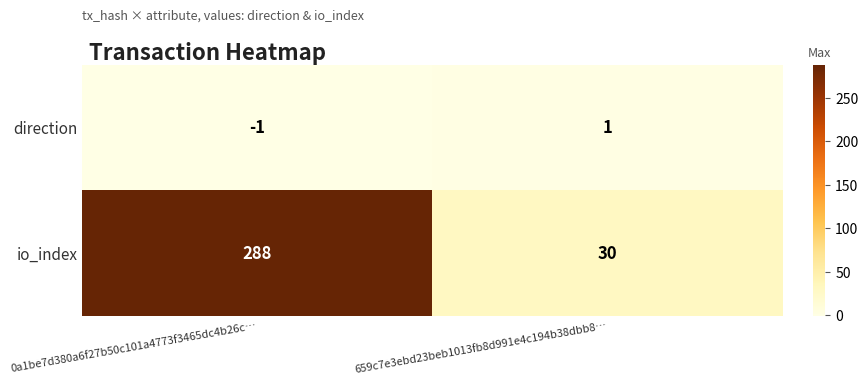

What is the sum of the io_index values at 0a1be7d380a6f27b50c101a4773f3465dc4b26c… and 659c7e3ebd23beb1013fb8d991e4c194b38dbb8…?

318